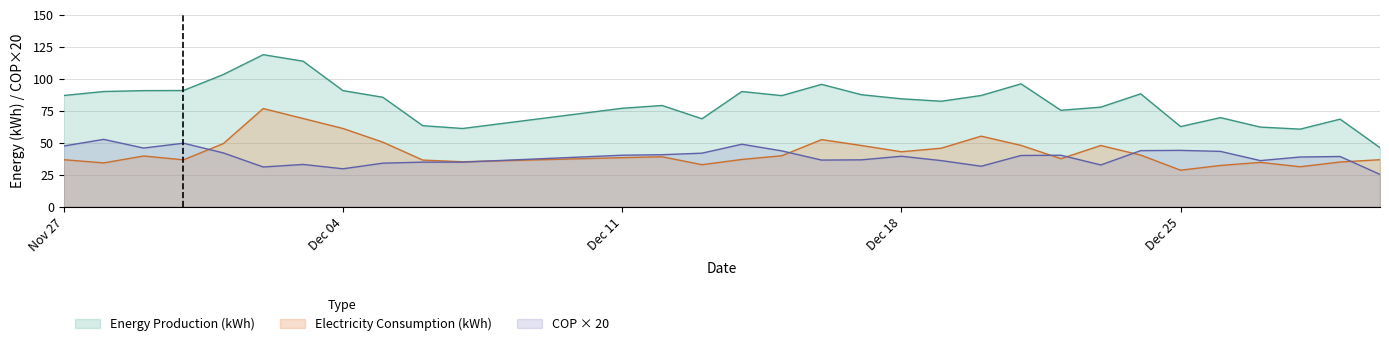

What is the minimum value shown in the chart?

25.2